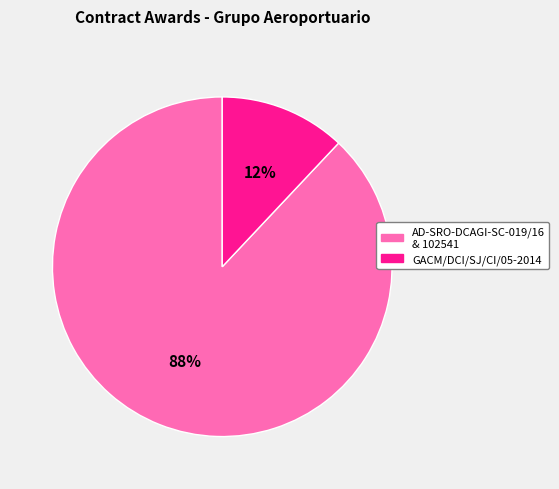

Is there a majority slice in this chart?

Yes